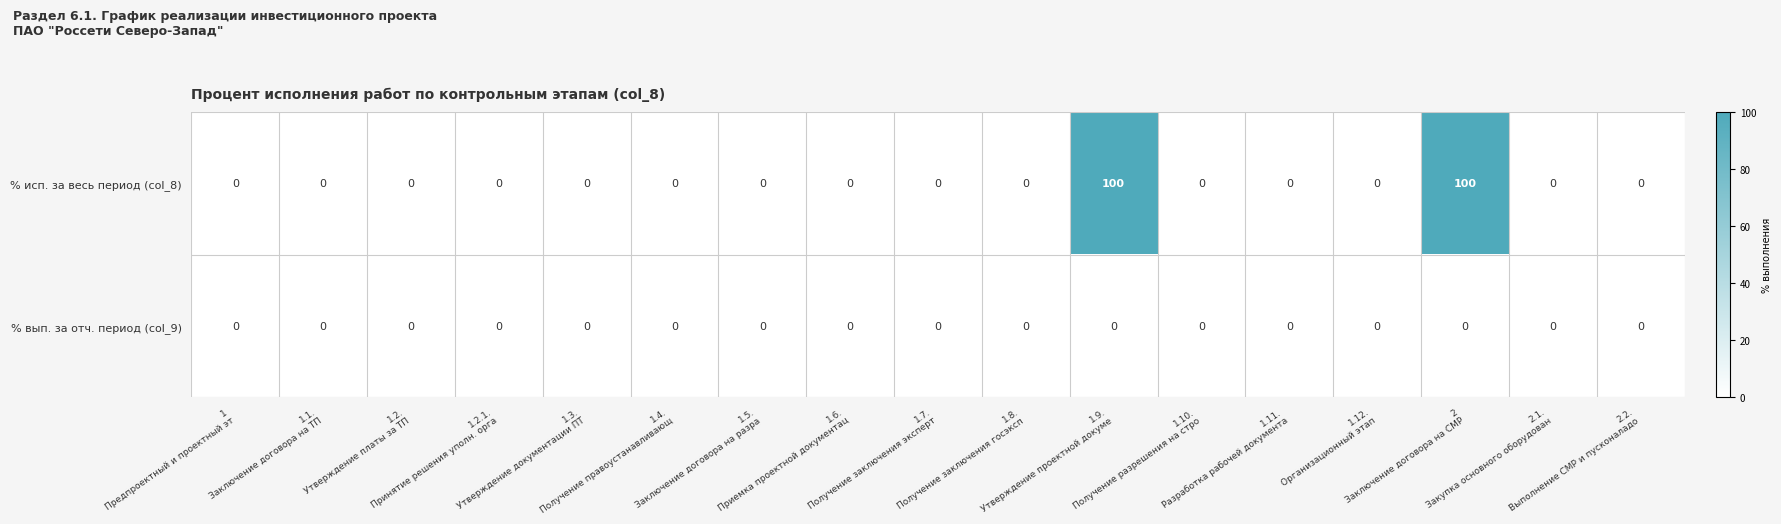

How many categories are shown in the chart?

17